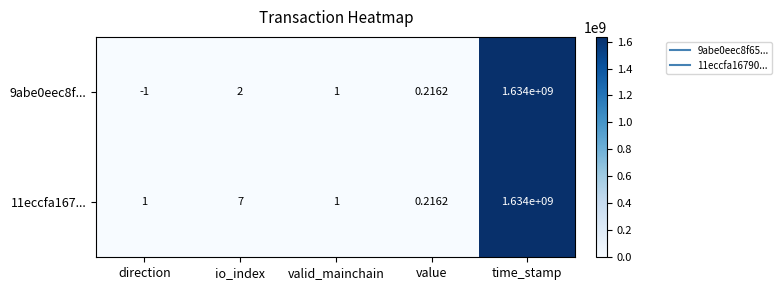

At which label does 9abe0eec8f... reach its peak?

time_stamp